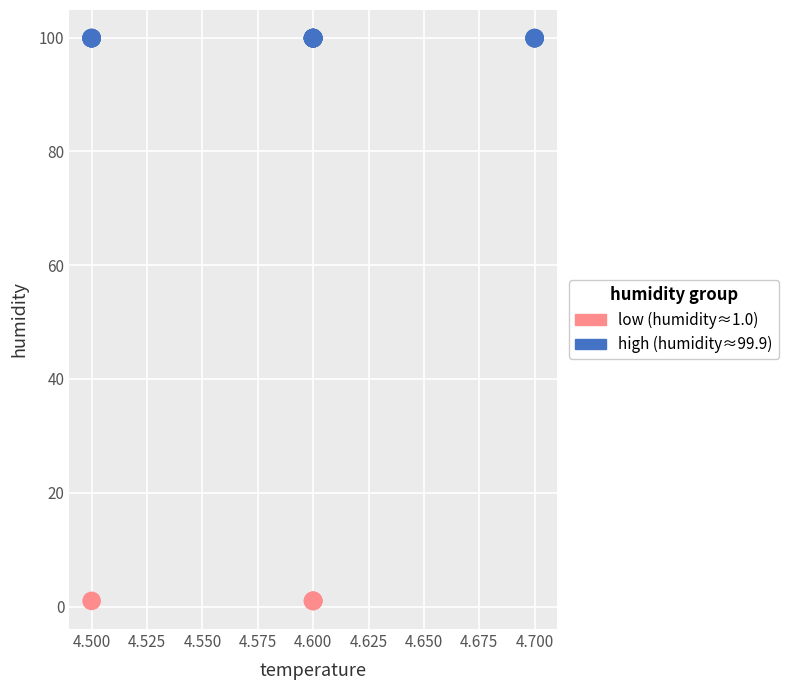

Which series reaches the minimum Y coordinate?

low (humidity≈1.0)